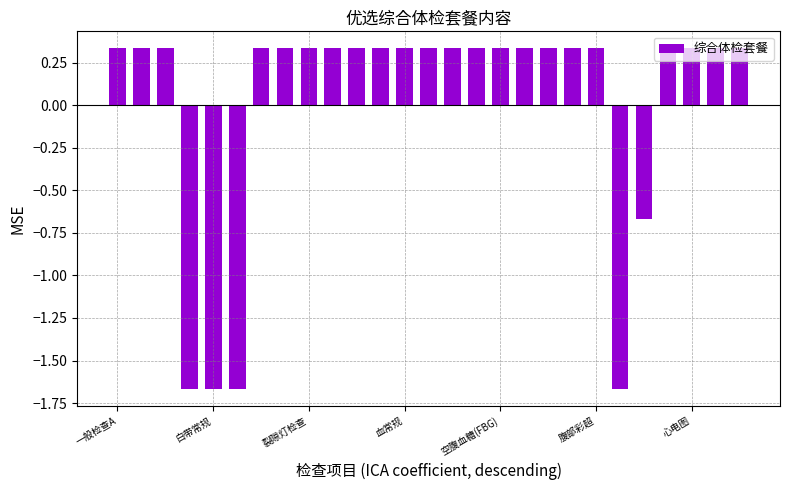

Count the values in the range 0 to 1.

22